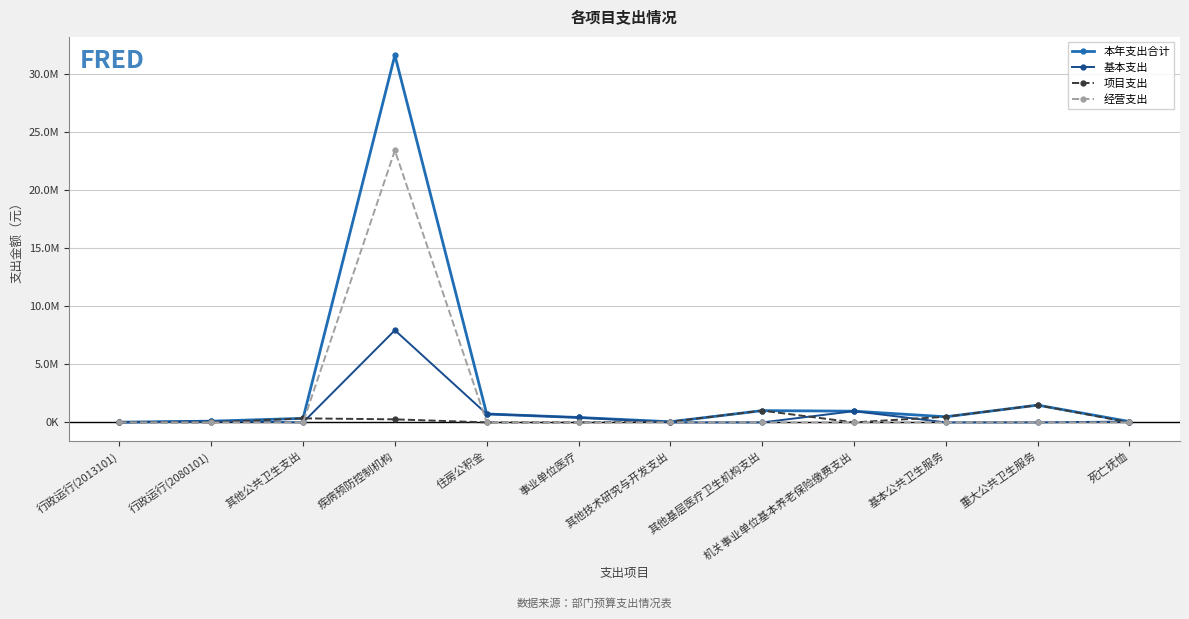

How many times do 经营支出 and 基本支出 cross each other?

1